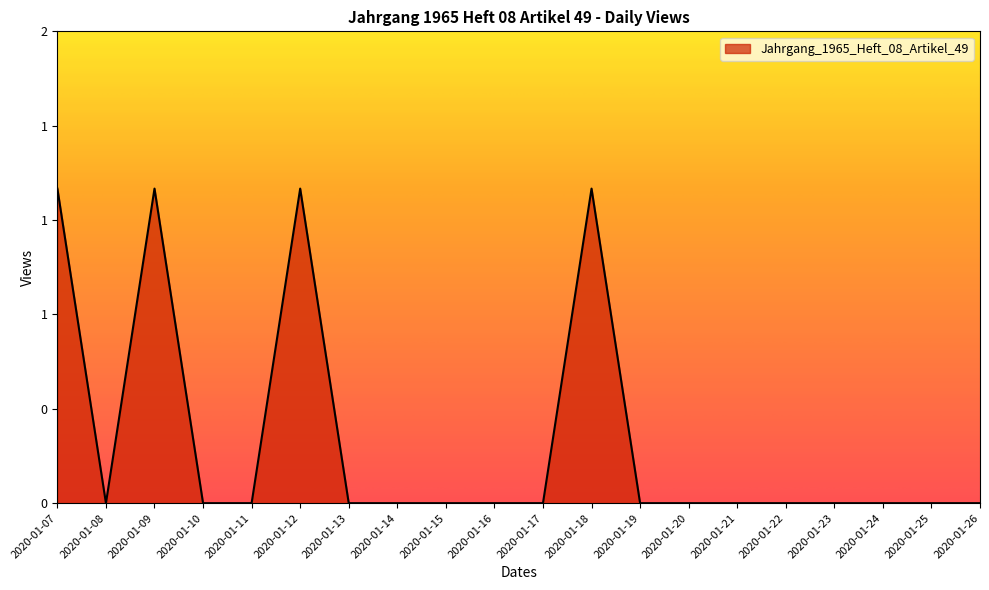

How many values are between 0 and 1?

20